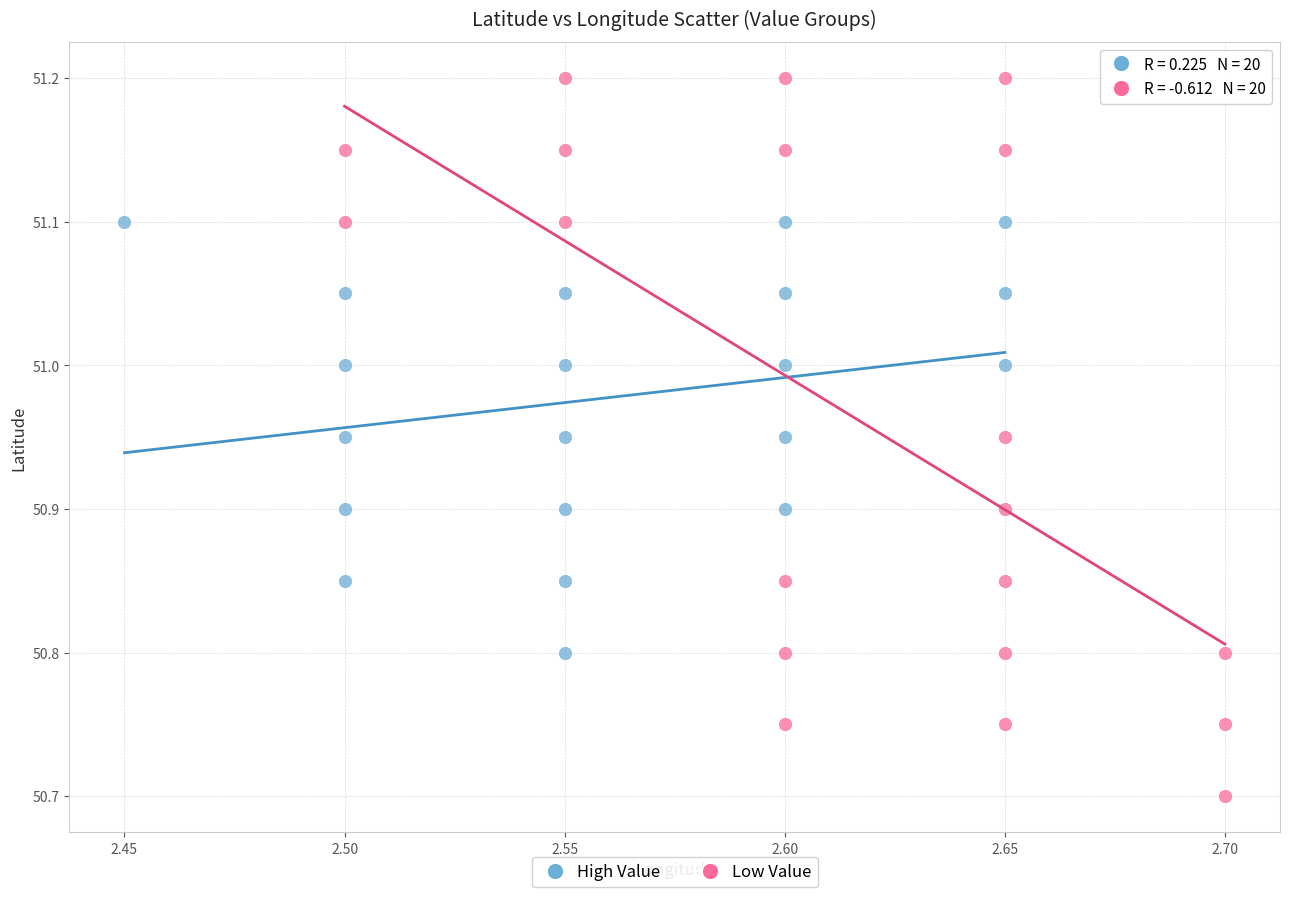

What are all the series names shown in the legend?

High Value, Low Value